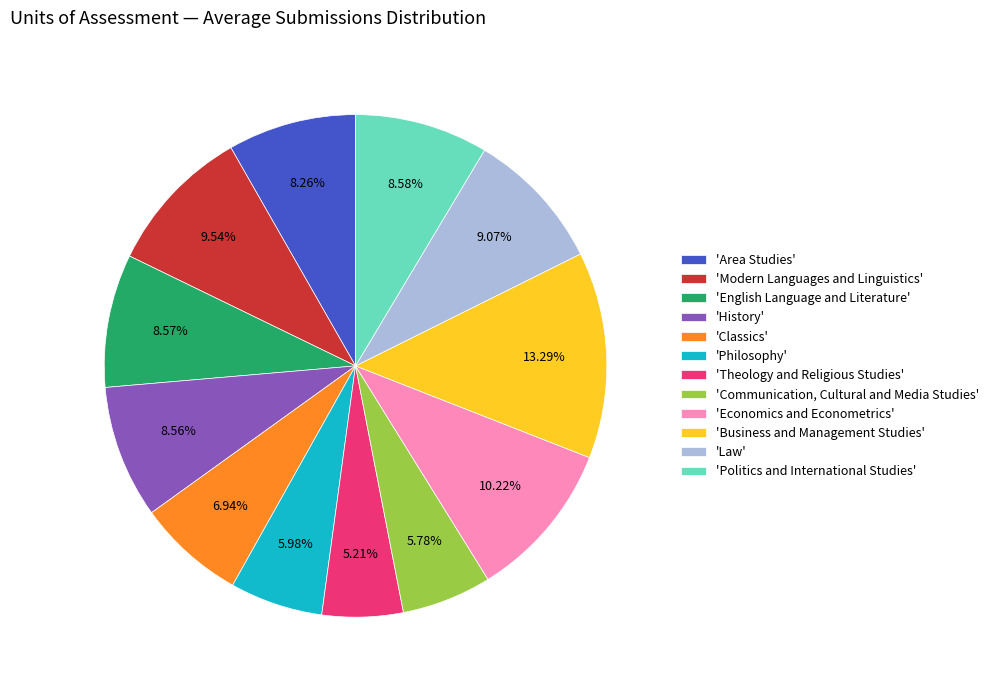

Rank the categories by value from highest to lowest.

'Business and Management Studies', 'Economics and Econometrics', 'Modern Languages and Linguistics', 'Law', 'Politics and International Studies', 'English Language and Literature', 'History', 'Area Studies', 'Classics', 'Philosophy', 'Communication, Cultural and Media Studies', 'Theology and Religious Studies'